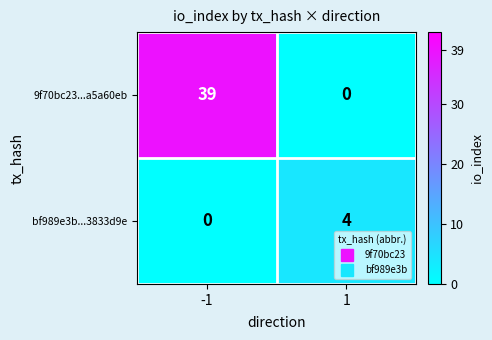

How many data points does each series have?

2